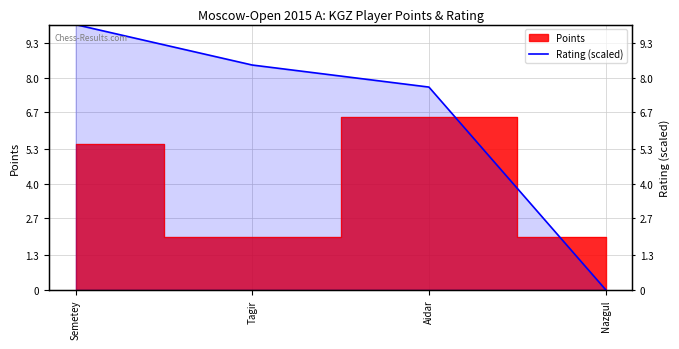

How many positive values are there?

3